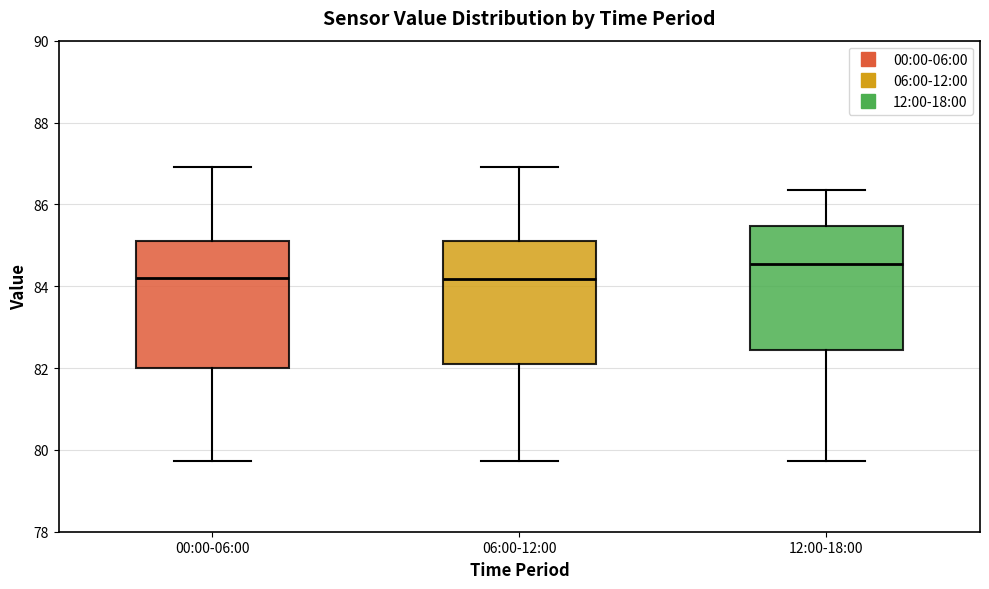

Which box's median line is the highest?

12:00-18:00